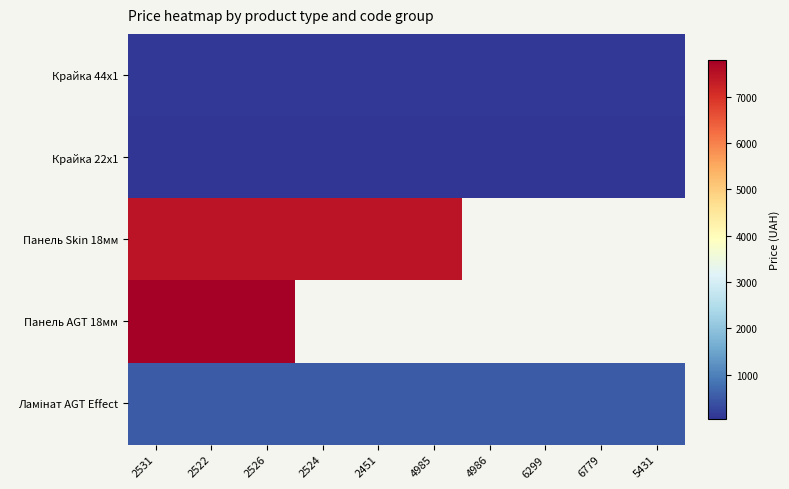

Rank the series by their average value, from lowest to highest.

Крайка 22x1, Панель Skin 18мм, Панель AGT 18мм, Ламінат AGT Effect, Крайка 44x1